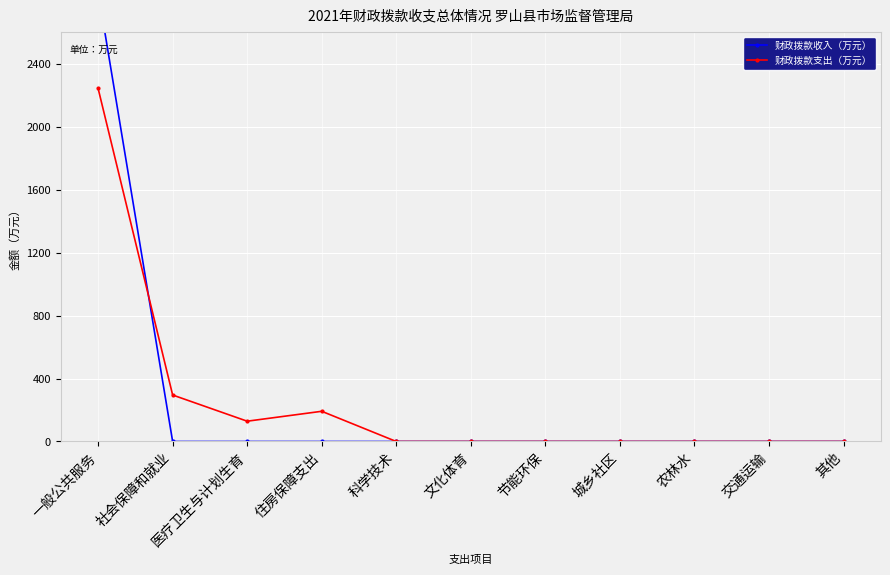

At which category does 财政拨款支出（万元） reach its first local valley?

医疗卫生与计划生育